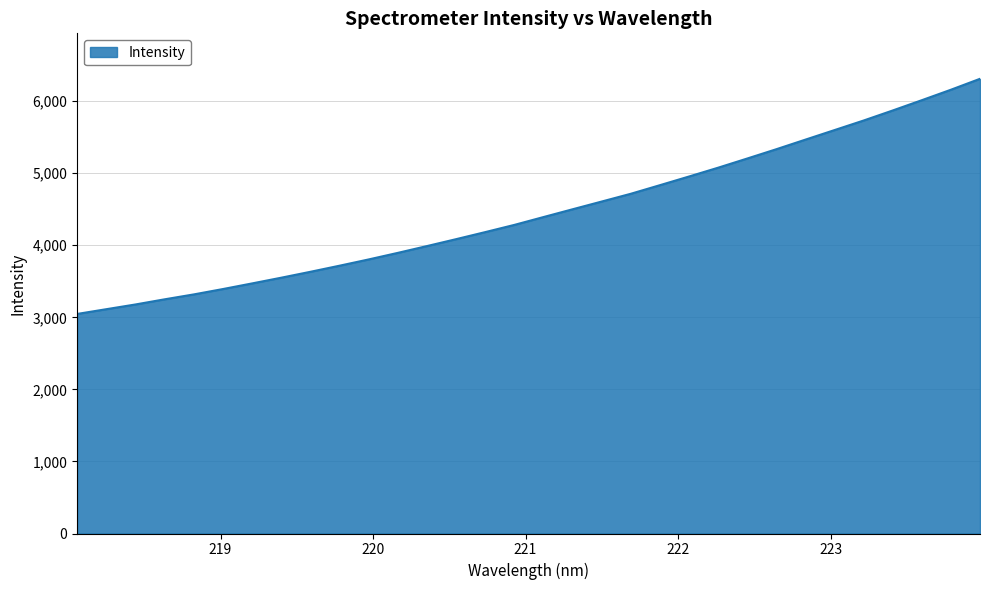

Count the number of data series in this chart.

1